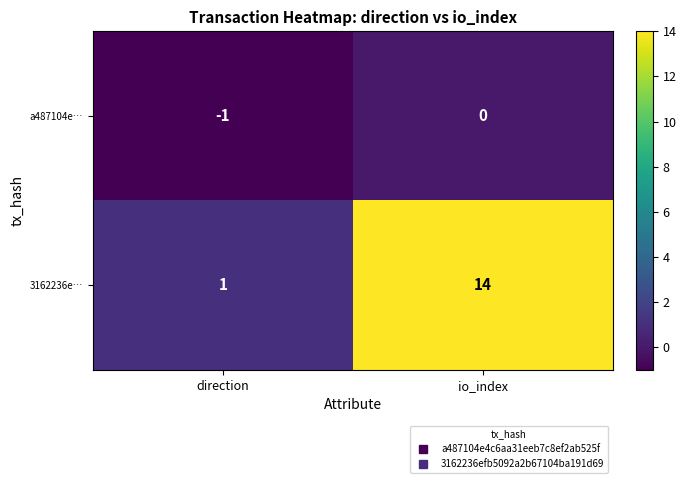

True or false: a487104e… has a value of -1 at direction.

True